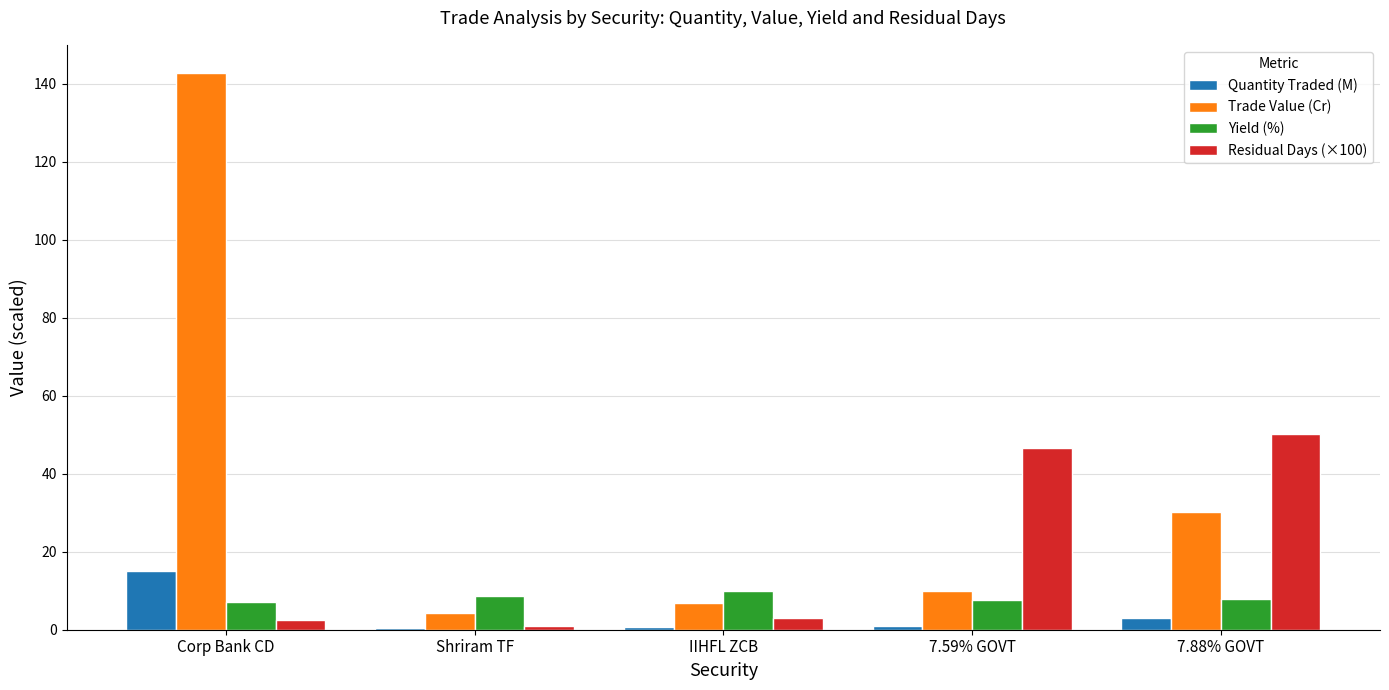

What is the sum of all Yield (%) values?

41.4